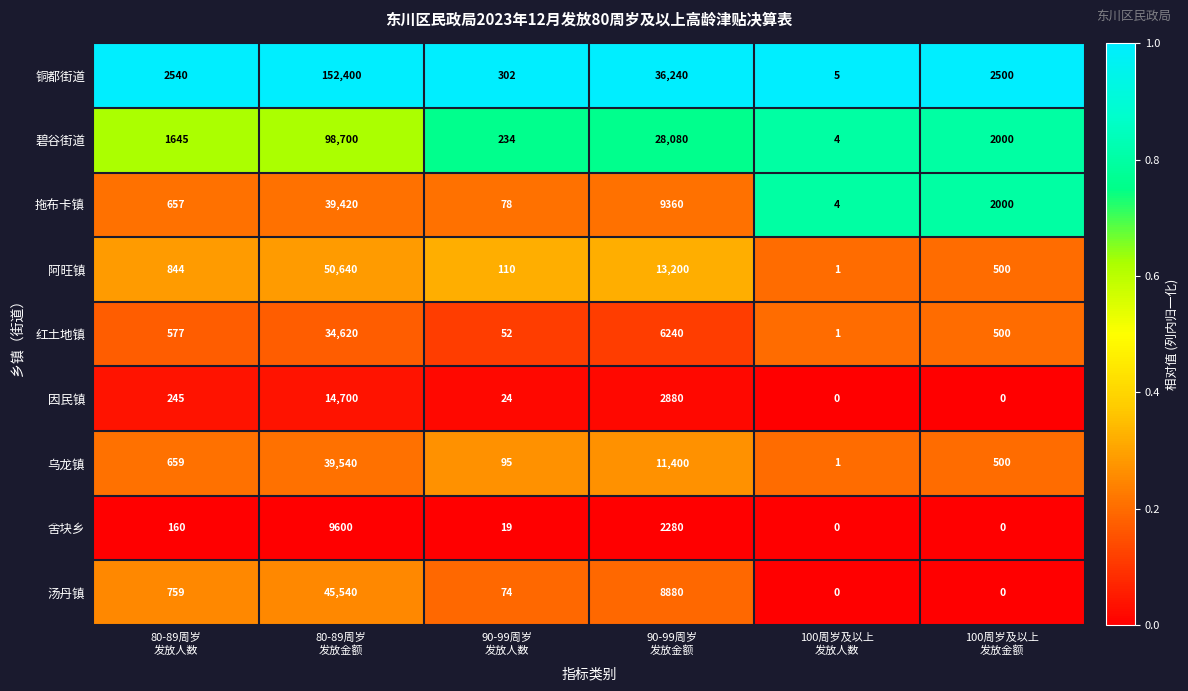

What is the maximum value shown in the chart?

152400